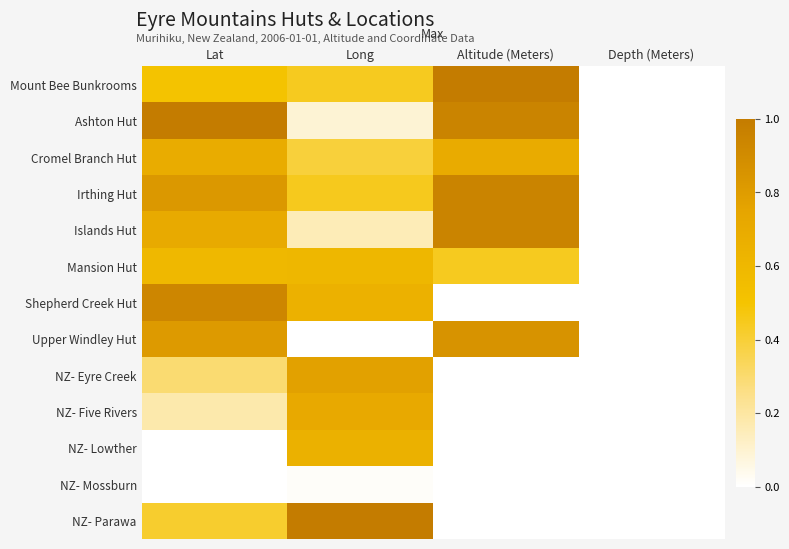

Reading left to right, what are all the values shown in this chart?

Mount Bee Bunkrooms: Lat=0.5	Long=0.4	Altitude (Meters)=1.0	Depth (Meters)=0.0
Ashton Hut: Lat=1.0	Long=0.1	Altitude (Meters)=0.9	Depth (Meters)=0.0
Cromel Branch Hut: Lat=0.7	Long=0.4	Altitude (Meters)=0.7	Depth (Meters)=0.0
Irthing Hut: Lat=0.8	Long=0.4	Altitude (Meters)=0.9	Depth (Meters)=0.0
Islands Hut: Lat=0.7	Long=0.2	Altitude (Meters)=0.9	Depth (Meters)=0.0
Mansion Hut: Lat=0.6	Long=0.6	Altitude (Meters)=0.4	Depth (Meters)=0.0
Shepherd Creek Hut: Lat=0.9	Long=0.6	Altitude (Meters)=0.0	Depth (Meters)=0.0
Upper Windley Hut: Lat=0.8	Long=0.0	Altitude (Meters)=0.9	Depth (Meters)=0.0
NZ- Eyre Creek: Lat=0.3	Long=0.8	Altitude (Meters)=0.0	Depth (Meters)=0.0
NZ- Five Rivers: Lat=0.2	Long=0.7	Altitude (Meters)=0.0	Depth (Meters)=0.0
NZ- Lowther: Lat=0.0	Long=0.7	Altitude (Meters)=0.0	Depth (Meters)=0.0
NZ- Mossburn: Lat=0.0	Long=0.0	Altitude (Meters)=0.0	Depth (Meters)=0.0
NZ- Parawa: Lat=0.4	Long=1.0	Altitude (Meters)=0.0	Depth (Meters)=0.0